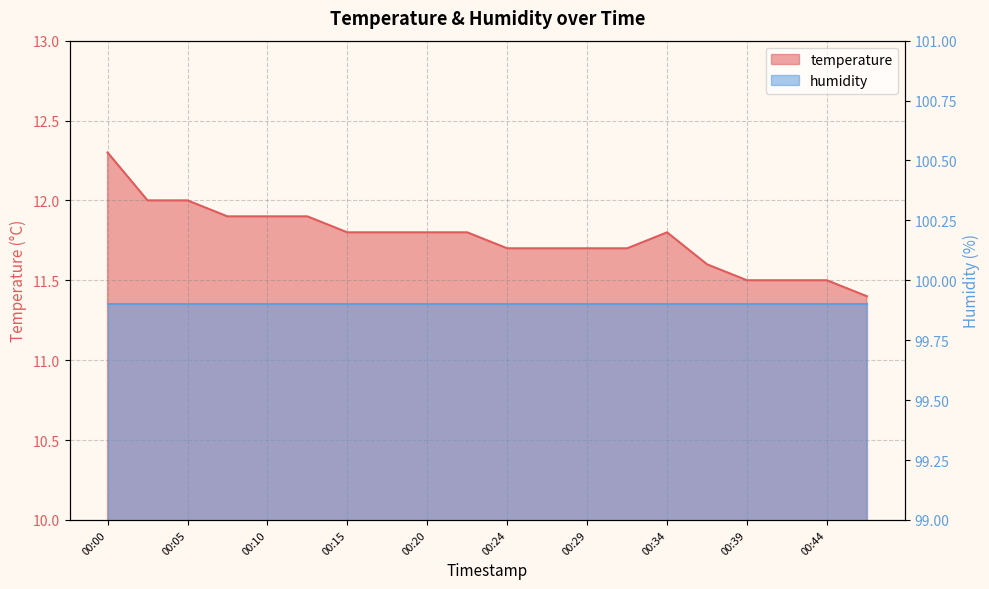

Approximately how many times larger is the value at 00:10 compared to 00:07?

1.0